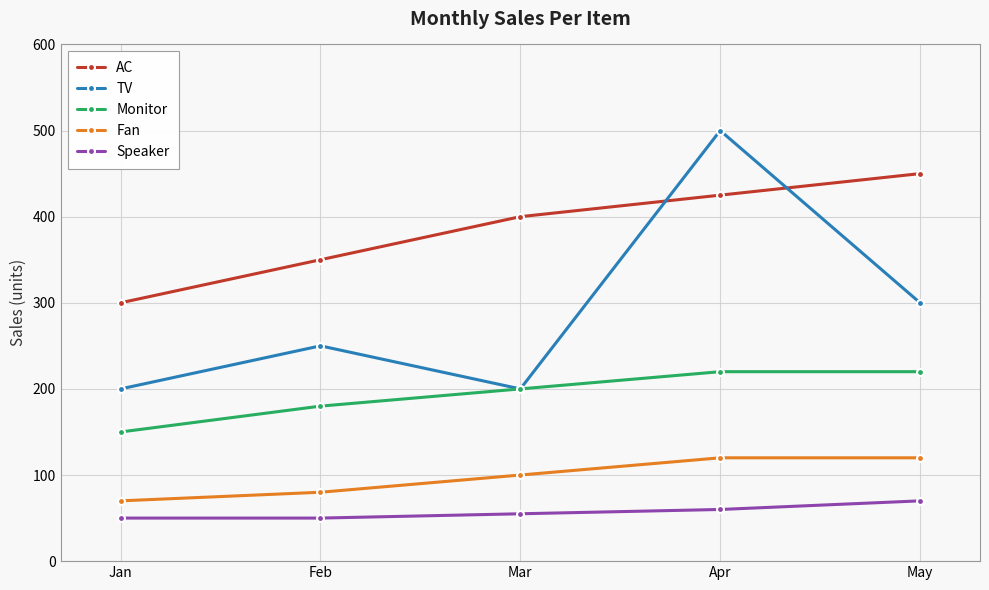

What is the minimum value for Speaker?

50